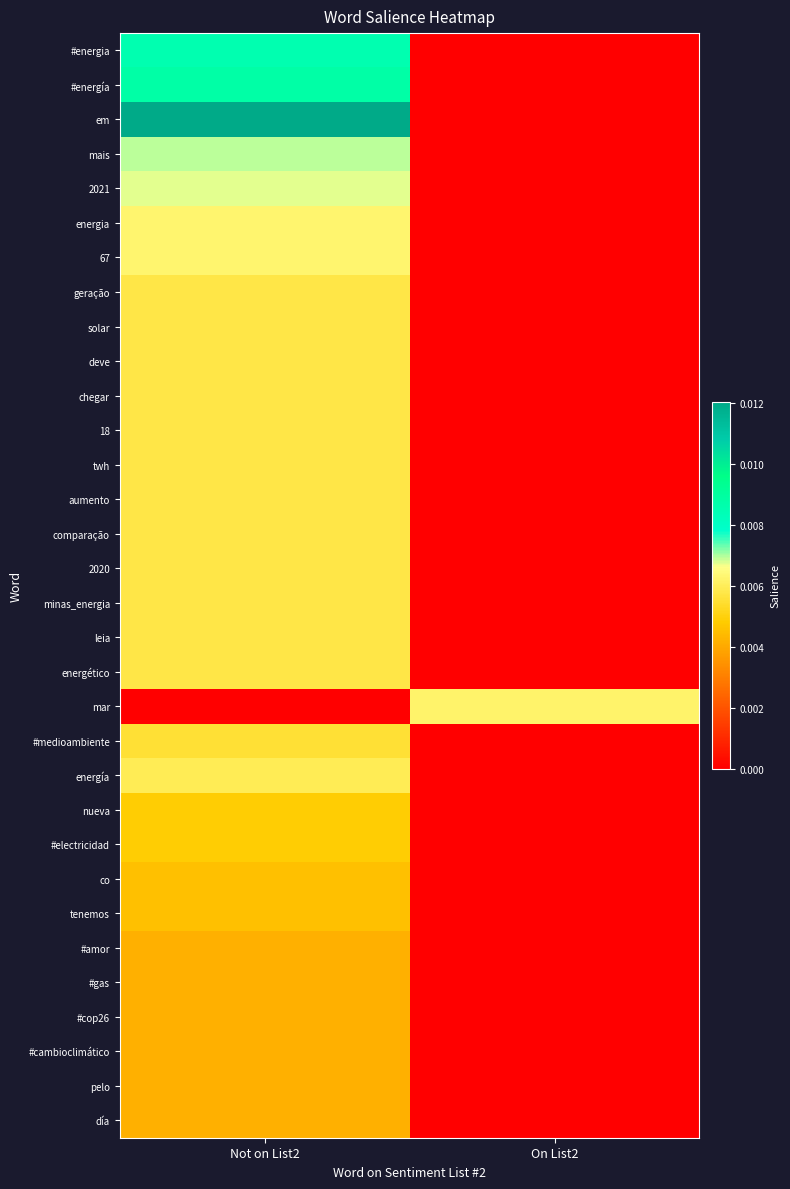

Between Not on List2 and On List2, which series saw the biggest shift?

em